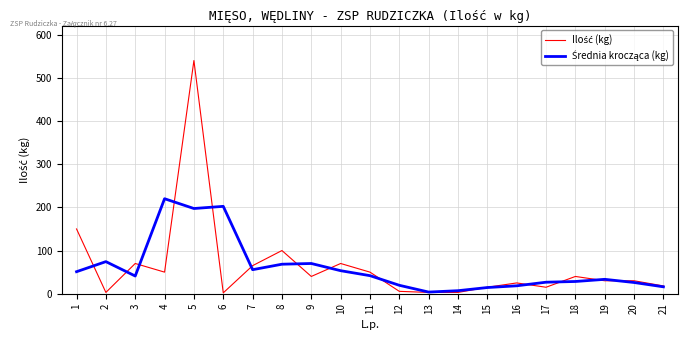

Is this an area chart (filled region under the line)?

No